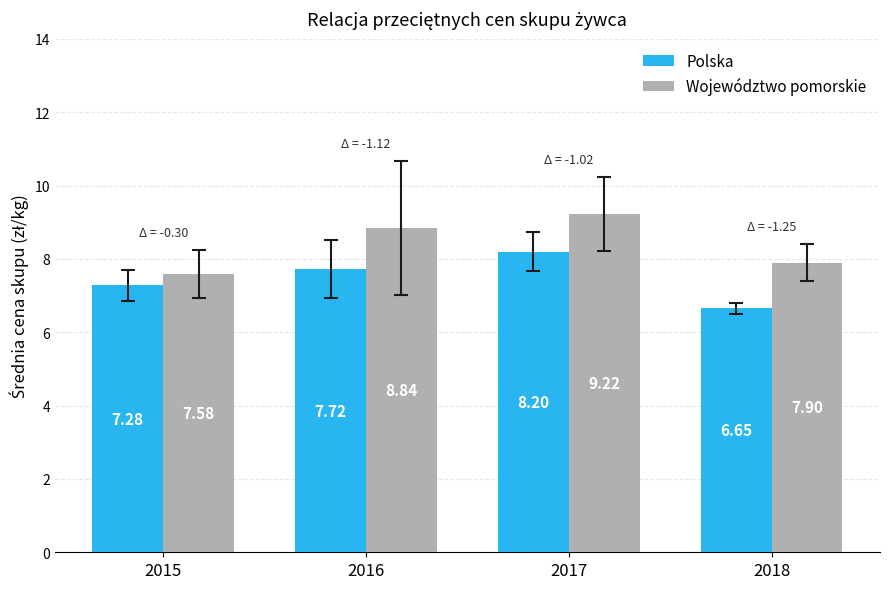

Which series changed the most between 2015 and 2017?

Województwo pomorskie